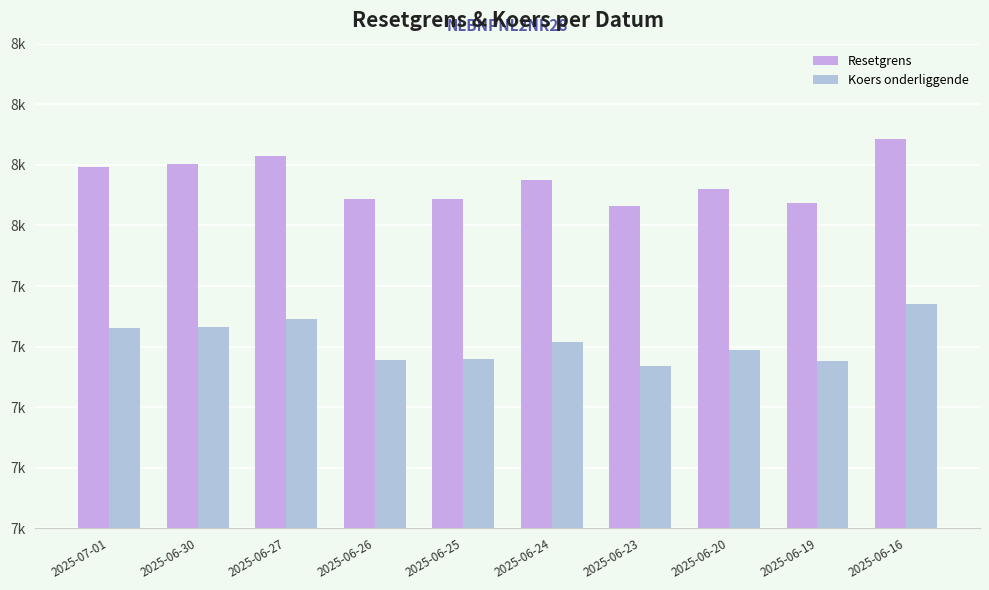

Does the chart contain stacked bars?

No